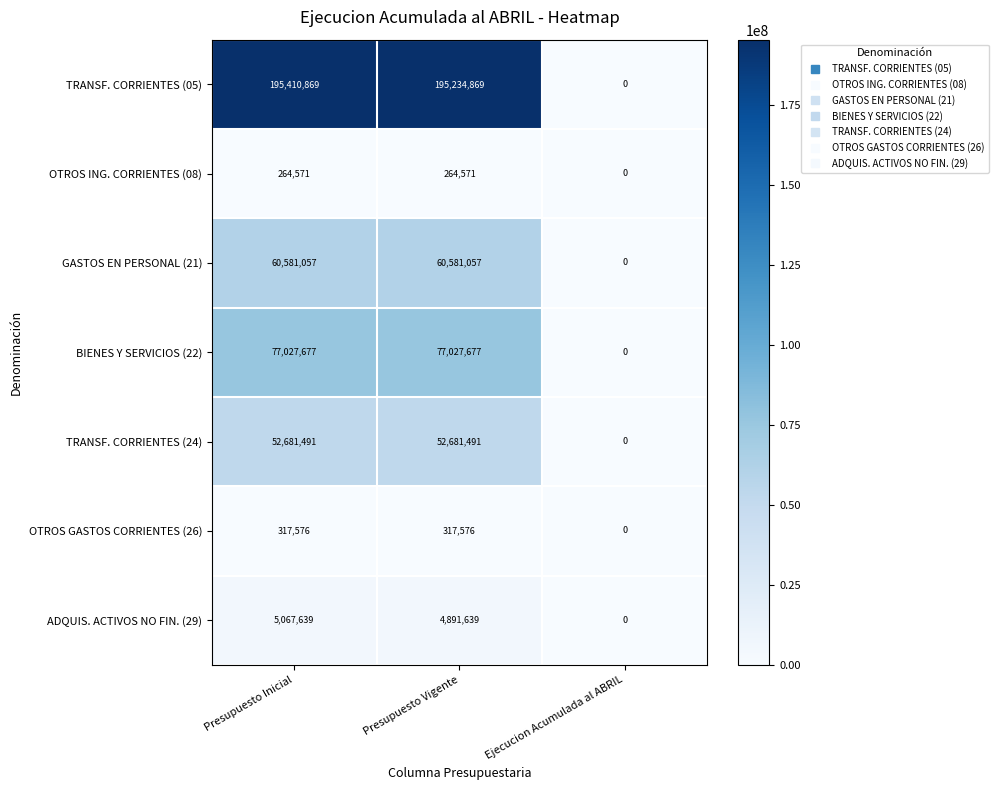

What is the total value across all series at Presupuesto Inicial?

391350880